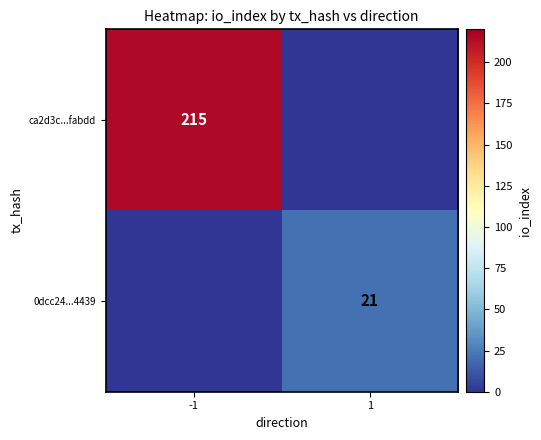

The ca2d3c...fabdd series shows 106 at -1. True or false?

False